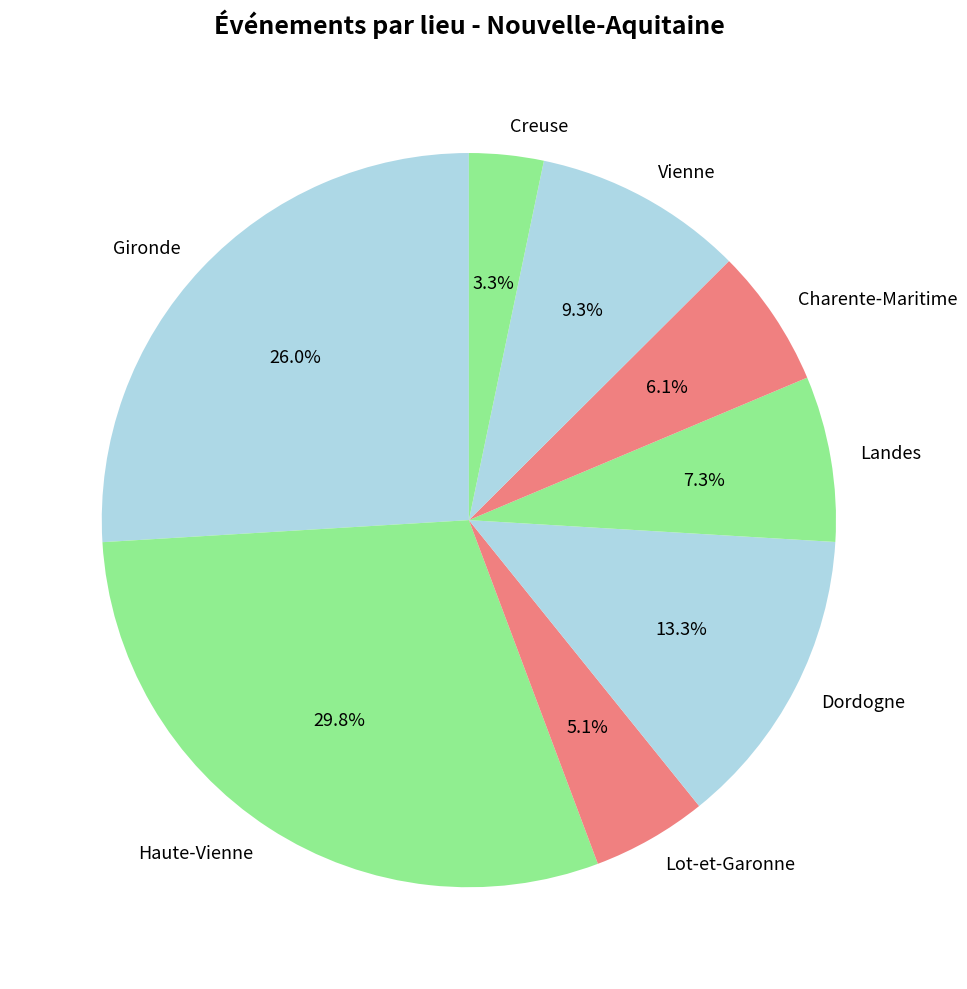

Rank the categories by value from highest to lowest.

Haute-Vienne, Gironde, Dordogne, Vienne, Landes, Charente-Maritime, Lot-et-Garonne, Creuse